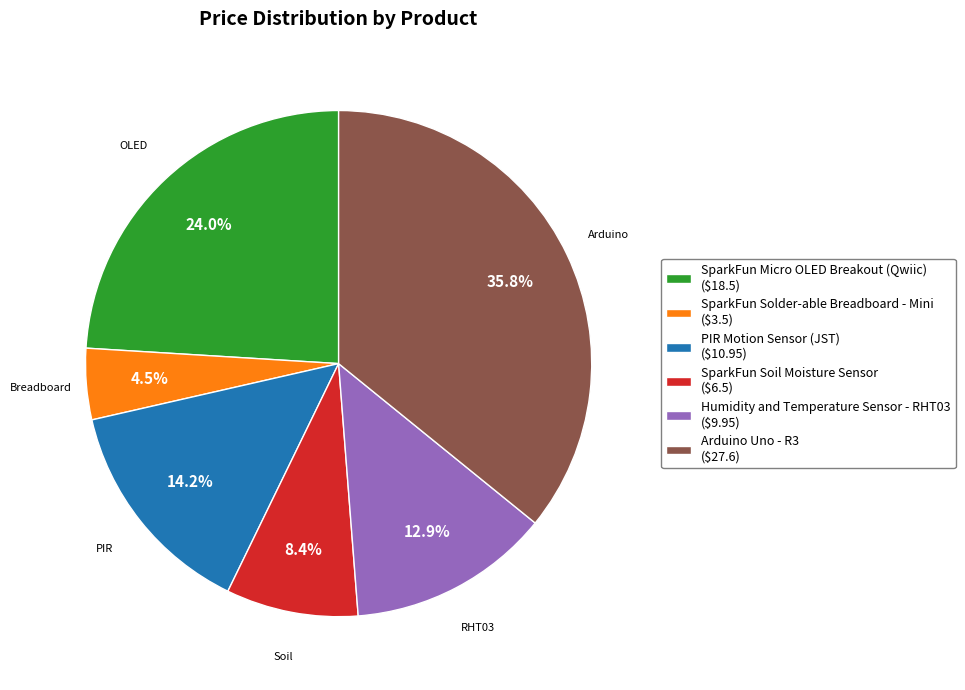

To the nearest percent, what is the average slice percentage?

17%